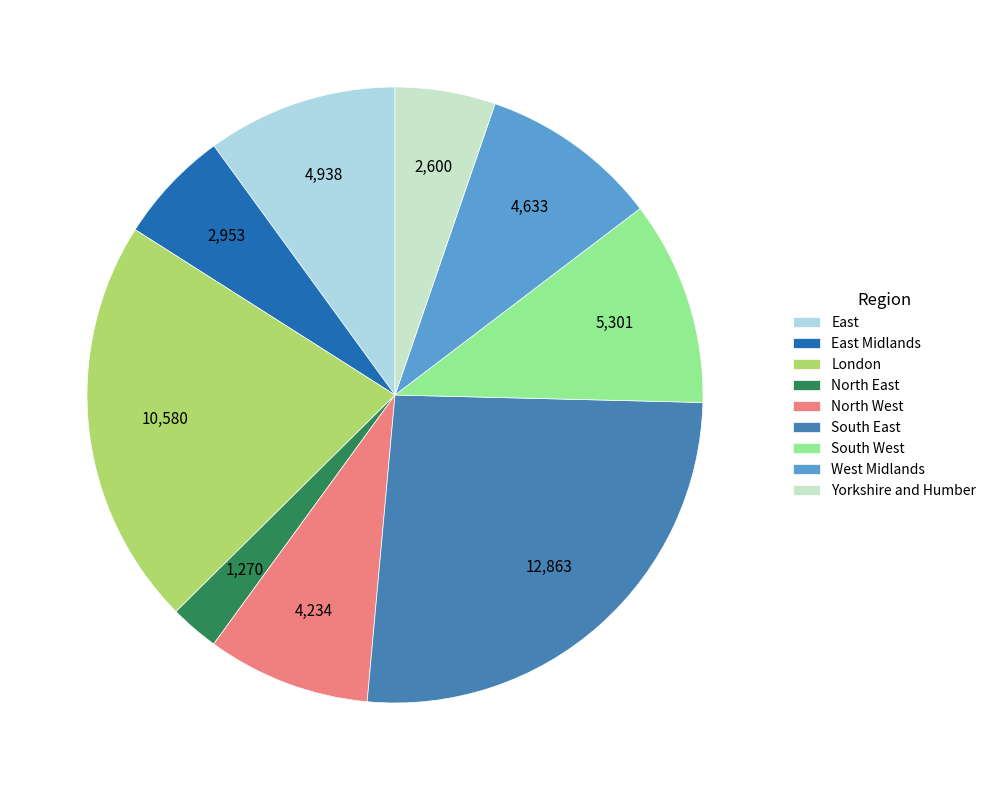

Is it true that North East is 16% of the pie?

False